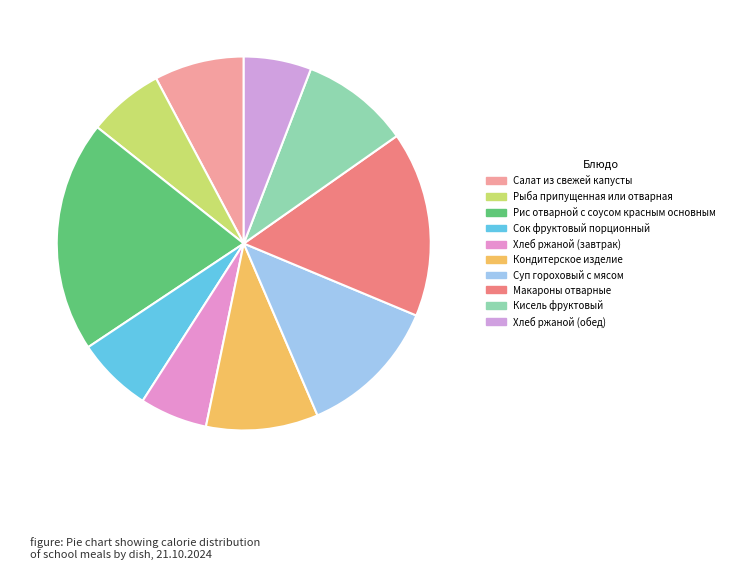

Is Хлеб ржаной (завтрак) the majority of the pie?

No